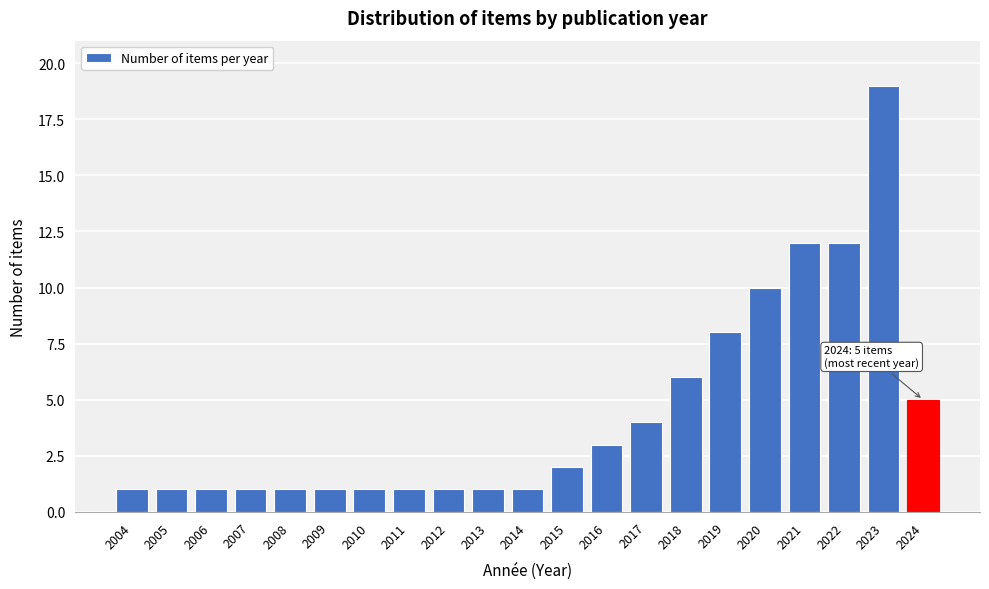

Reading left to right, what are all the values shown in this chart?

2004=1	2005=1	2006=1	2007=1	2008=1	2009=1	2010=1	2011=1	2012=1	2013=1	2014=1	2015=2	2016=3	2017=4	2018=6	2019=8	2020=10	2021=12	2022=12	2023=19	2024=5